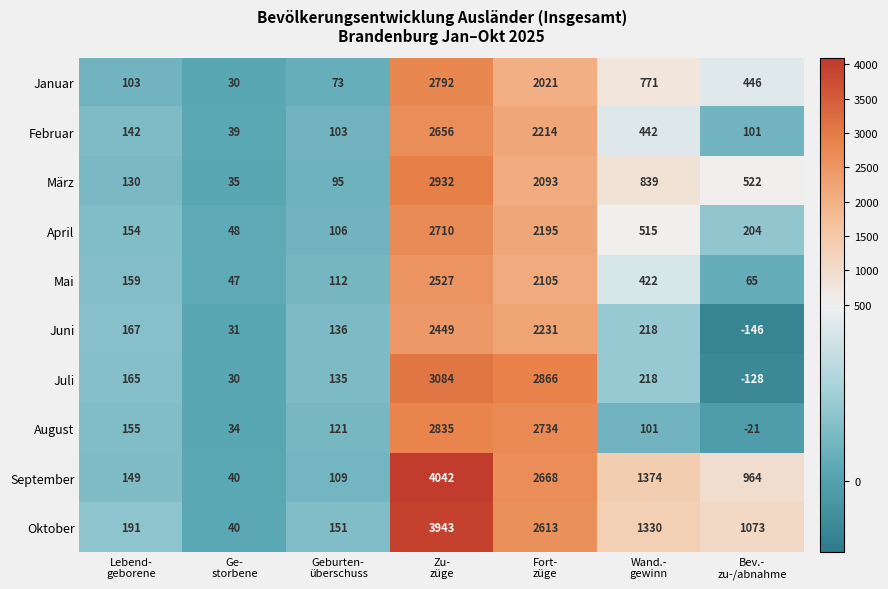

At Lebend-
geborene, list the series in order from smallest to largest.

Januar, März, Februar, September, April, August, Mai, Juli, Juni, Oktober